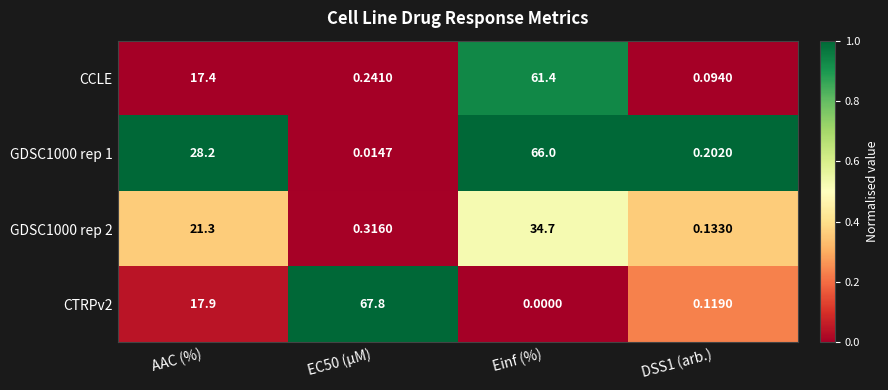

At which category does the chart reach its minimum across all series?

Einf (%)